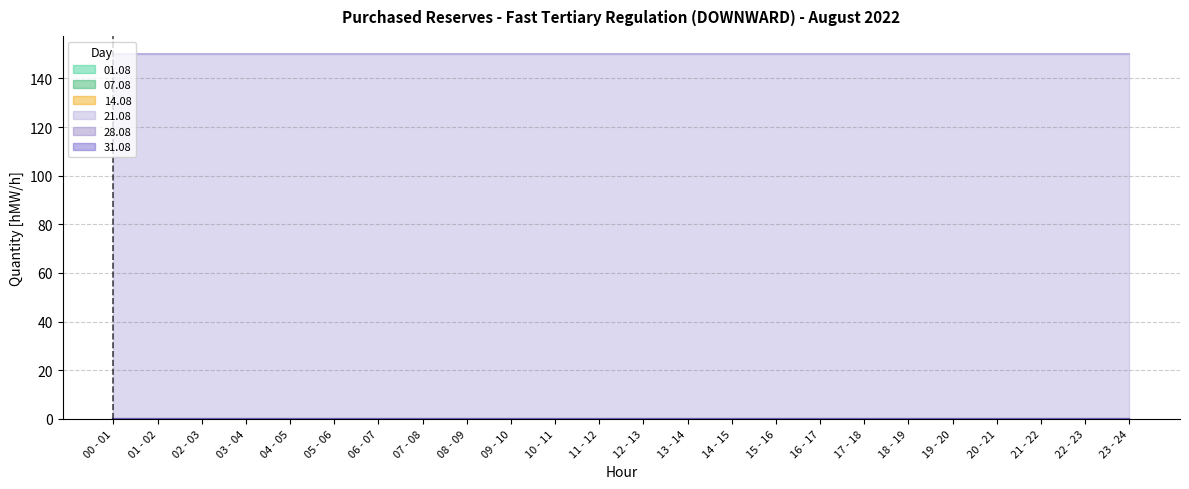

Which series has the largest total across all categories?

21.08